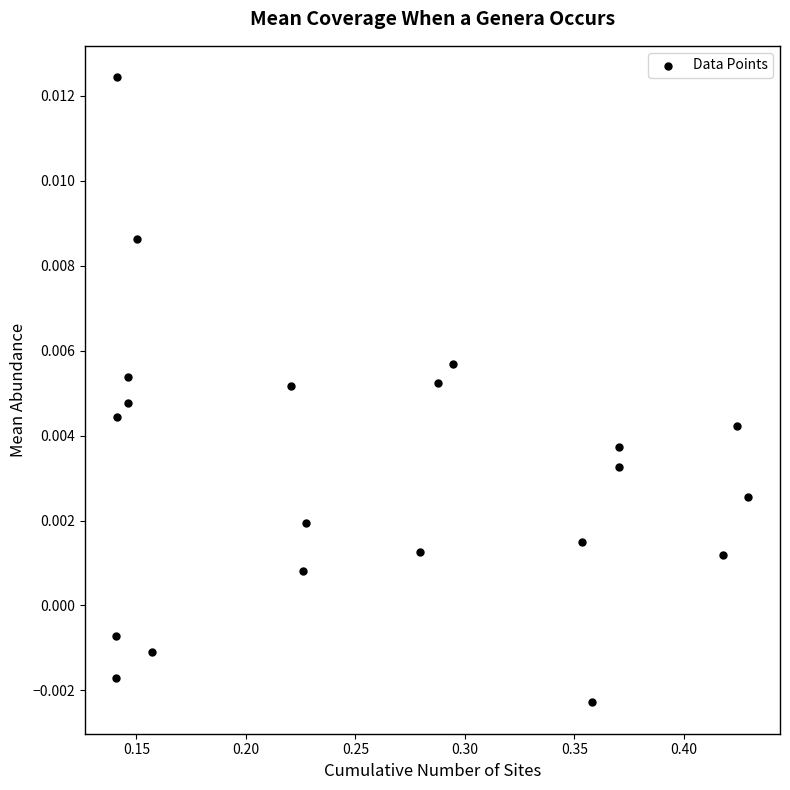

What is the range of X values (max minus min)?

0.3